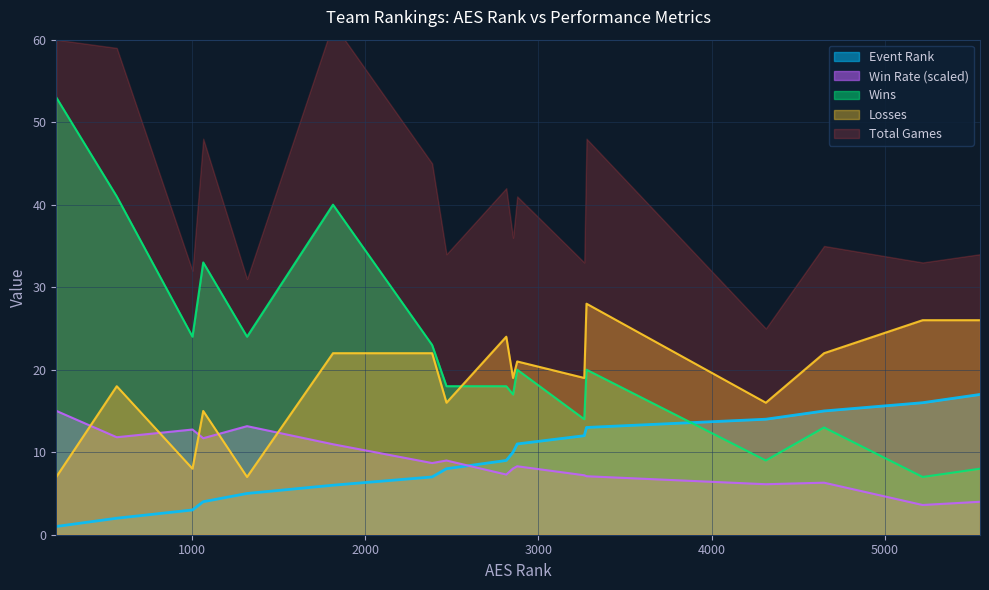

True or false: Losses and AES Rank intersect in this chart.

False